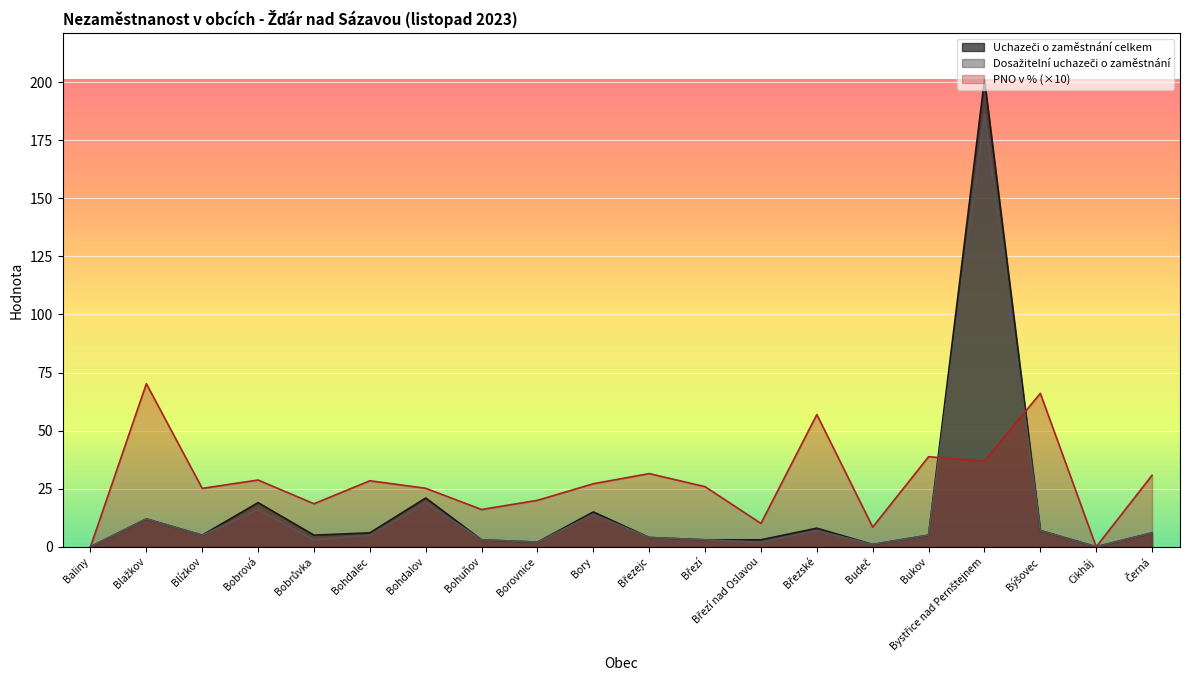

Where is Dosažitelní uchazeči o zaměstnání nearest to the value 93?

Bohdalov